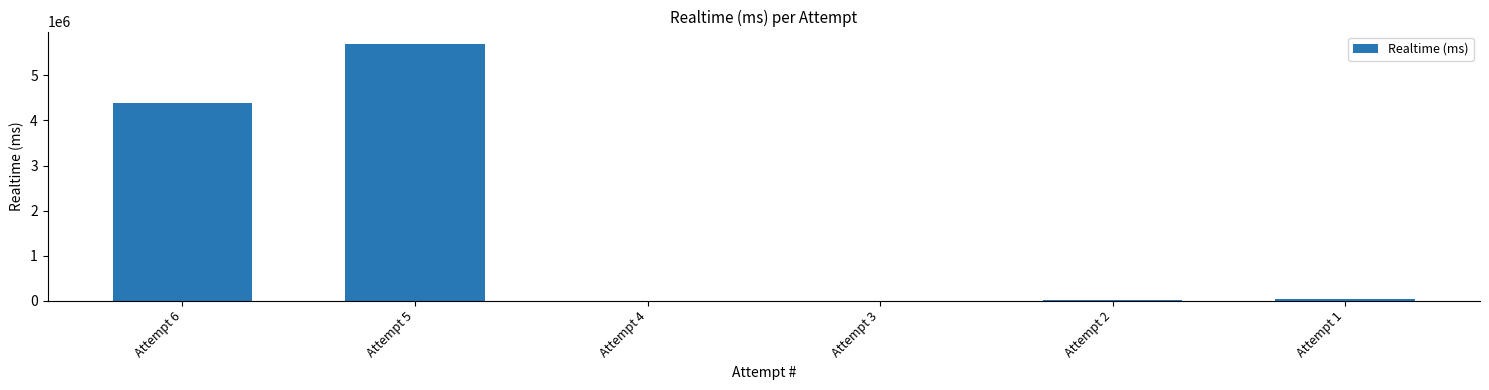

What is the average value?

1689157